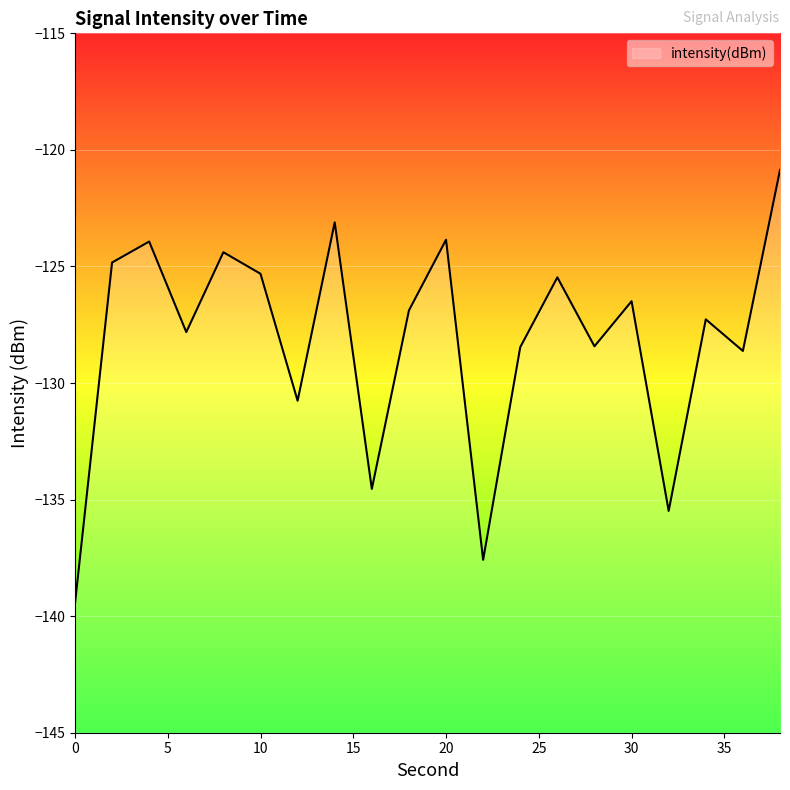

True or false: the data has more than 2 interior local peaks.

True